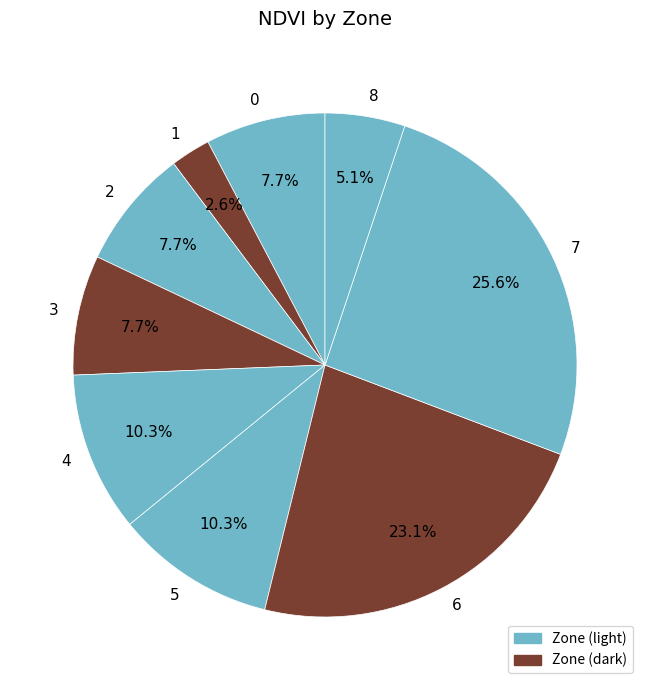

Is there a majority slice in this chart?

No